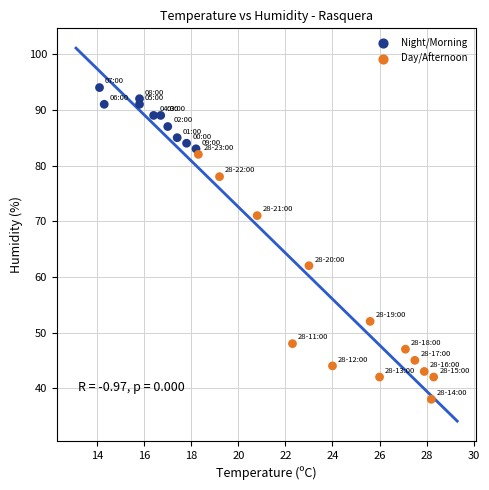

What is the range of Y values (max minus min)?

56